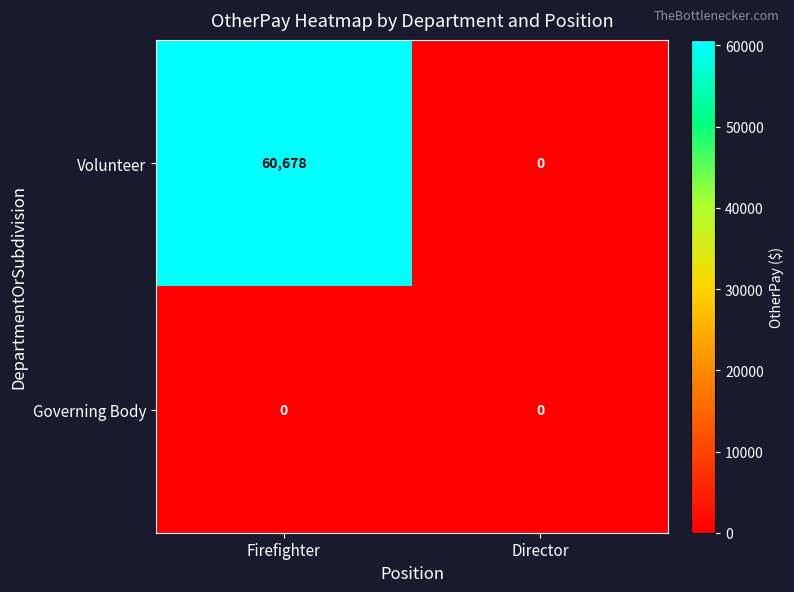

Rank the series by their maximum value, from lowest to highest.

Governing Body, Volunteer